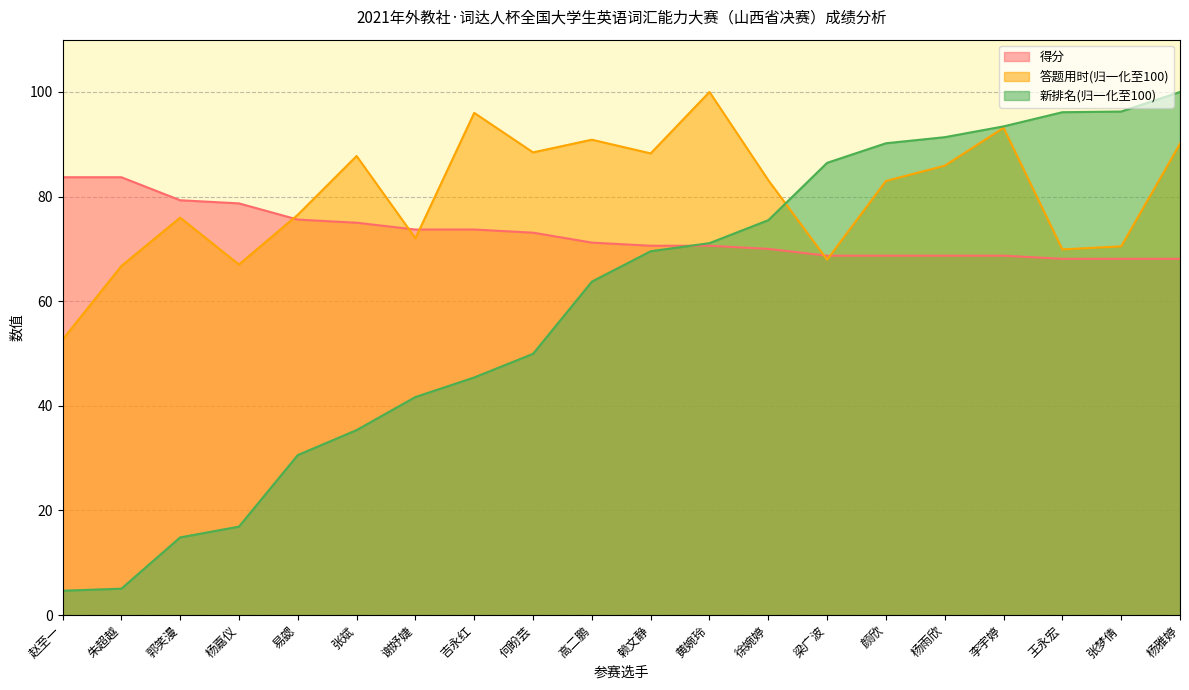

At which category is the sum across all series the highest?

杨雅婷